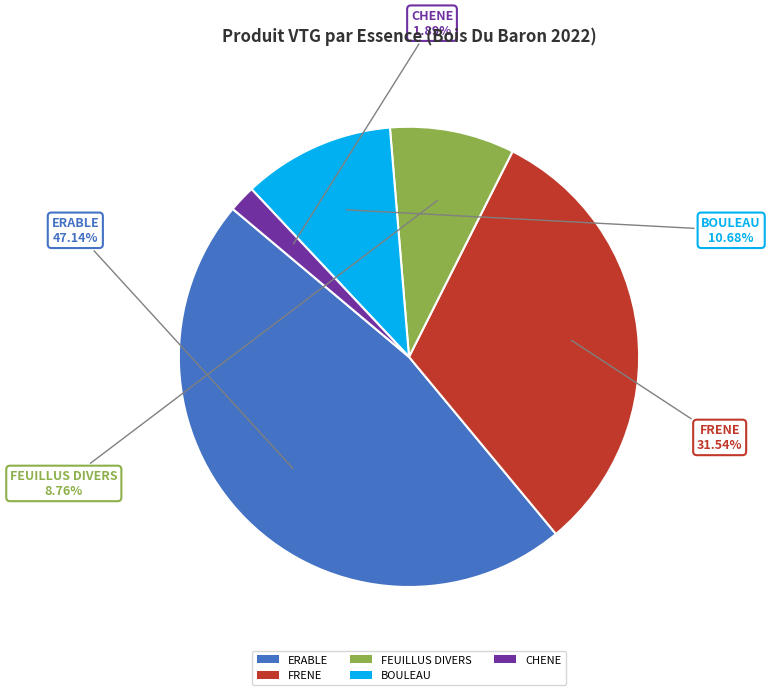

How many slices are in this pie chart?

5